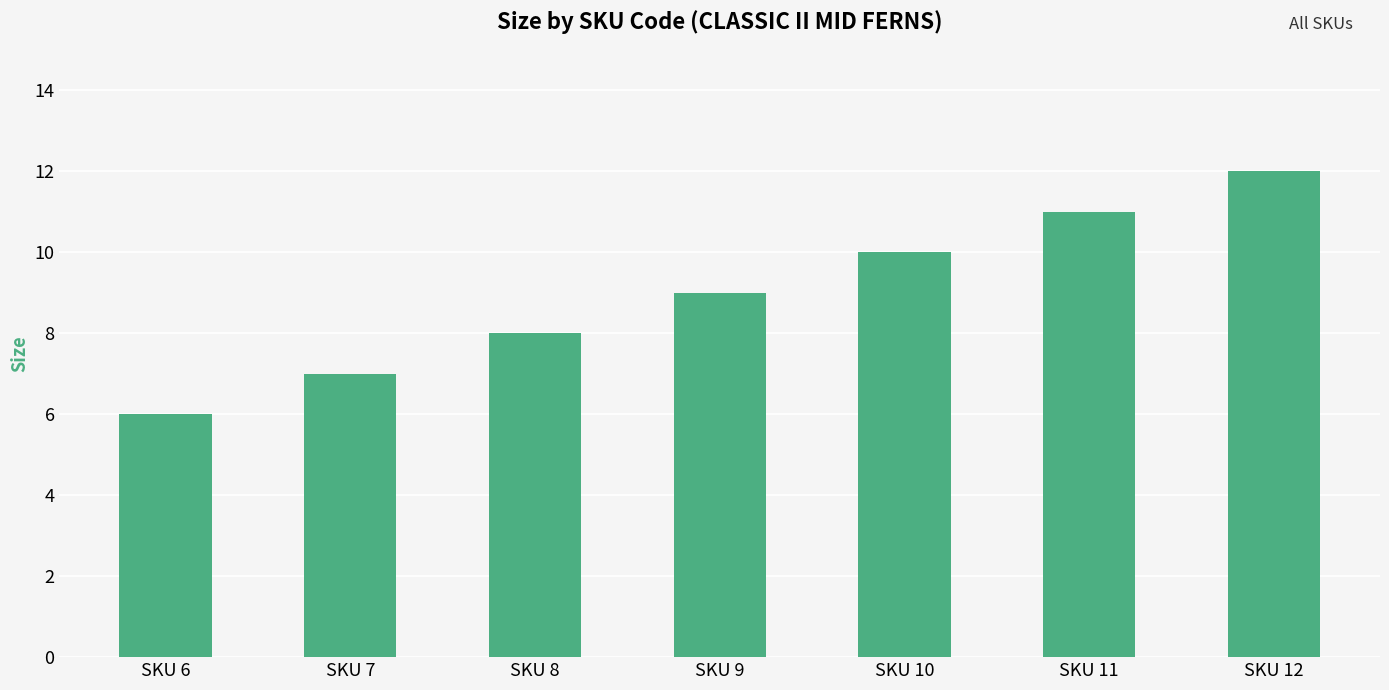

Reading right to left, list all the values displayed in this chart.

SKU 12=12	SKU 11=11	SKU 10=10	SKU 9=9	SKU 8=8	SKU 7=7	SKU 6=6